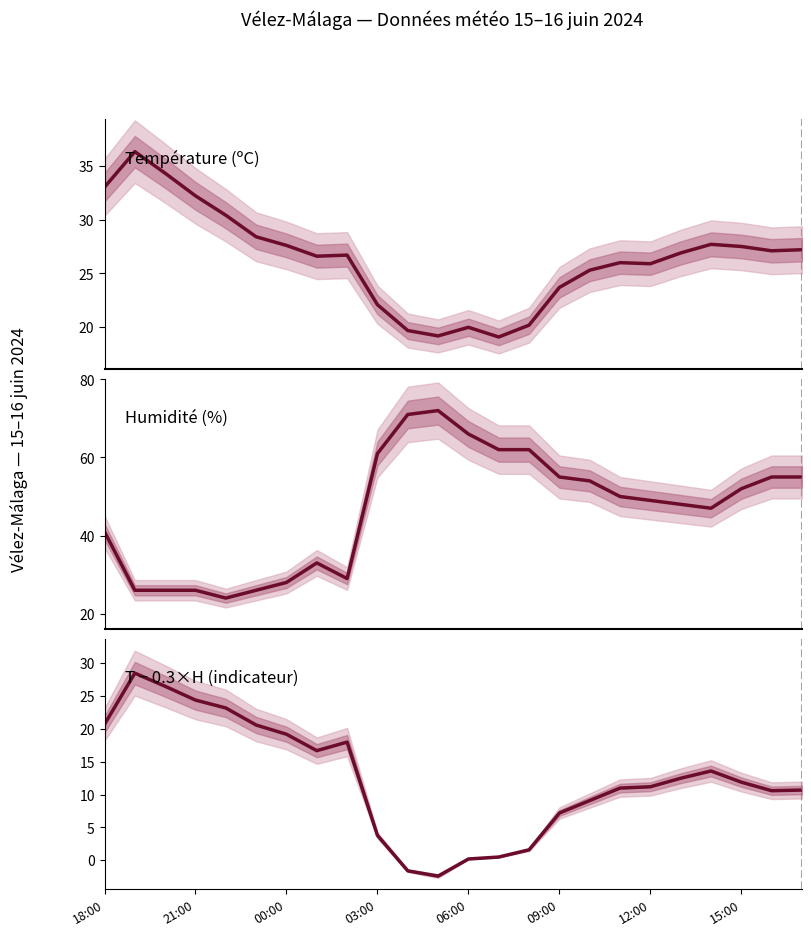

What is the smallest value displayed?

-2.4